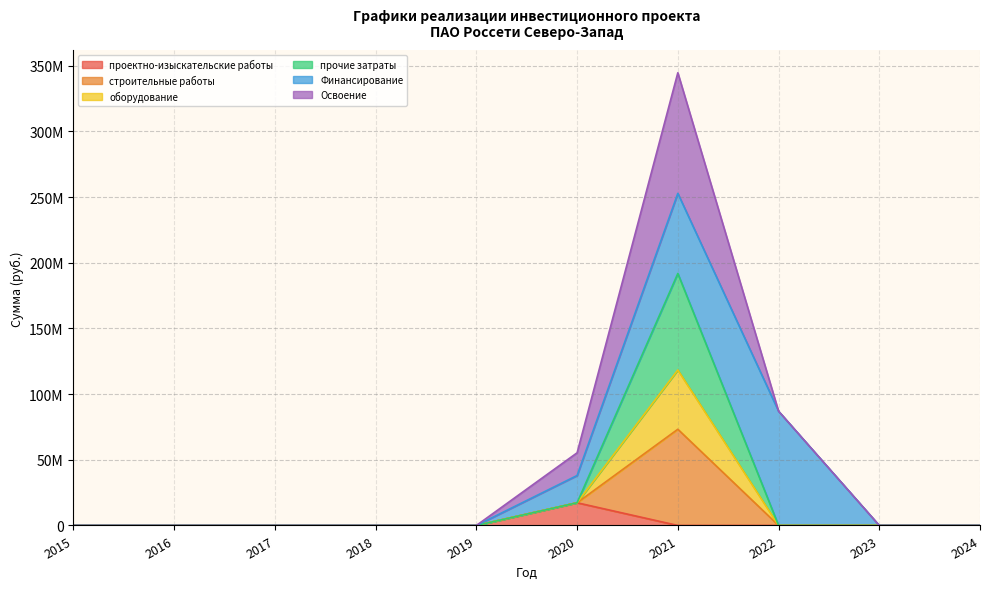

How many interior local peaks does the проектно-изыскательские работы series have?

1